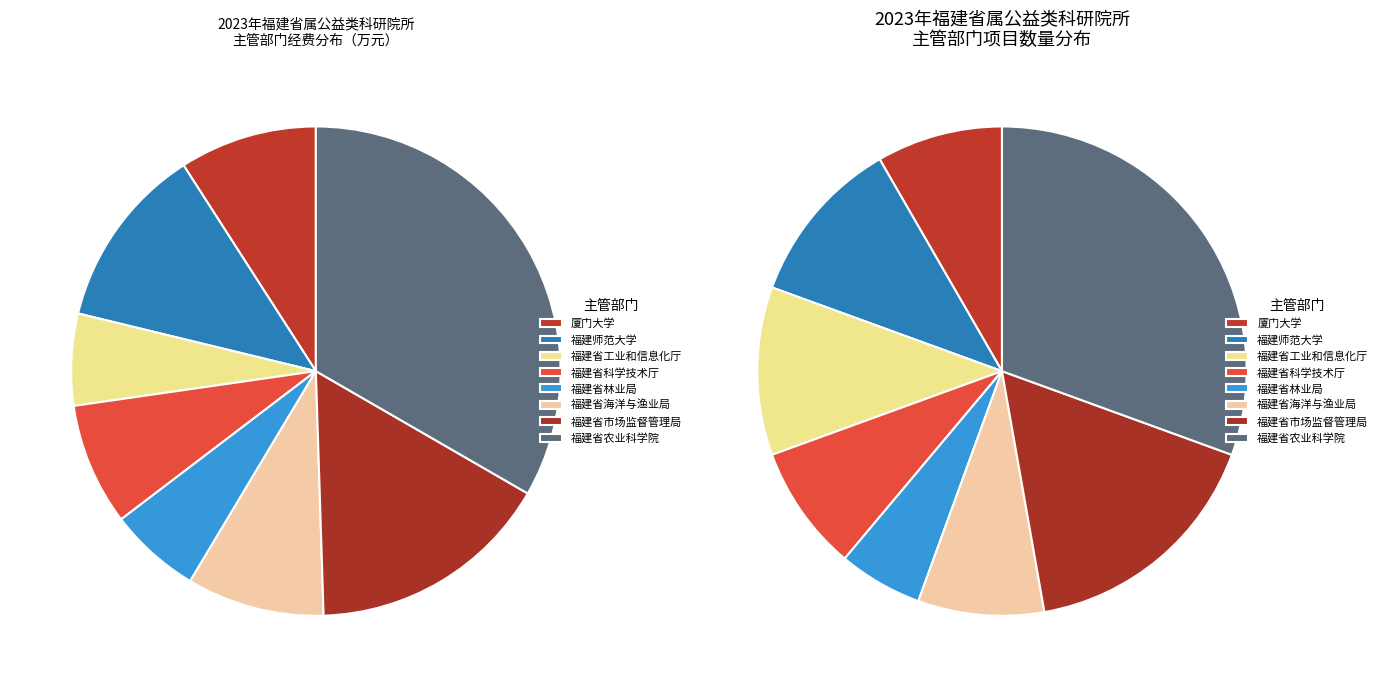

Rank the categories by value from lowest to highest.

福建省工业和信息化厅, 福建省林业局, 福建省科学技术厅, 厦门大学, 福建省海洋与渔业局, 福建师范大学, 福建省市场监督管理局, 福建省农业科学院